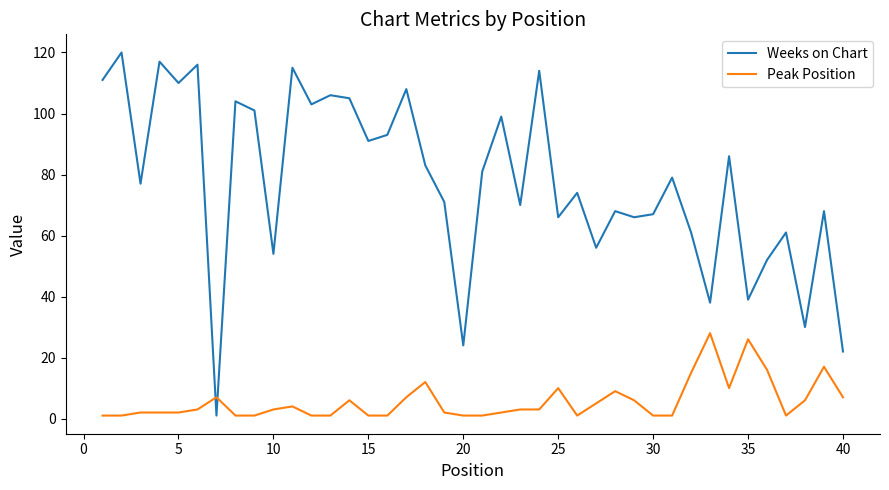

What is the difference between the maximum and minimum values in the Weeks on Chart series?

119